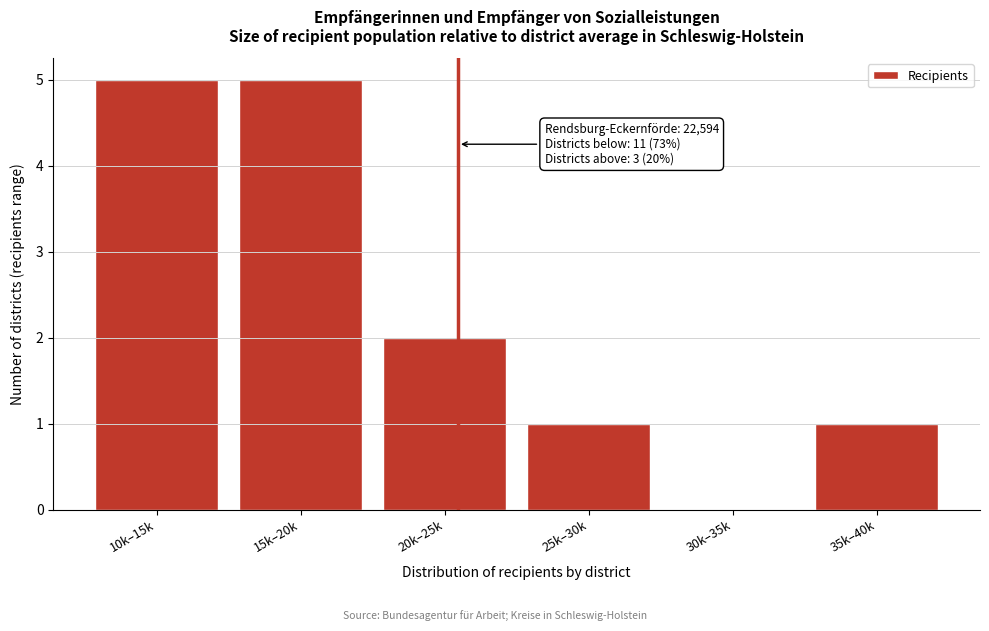

Reading right to left, extract all data points from this chart.

35k–40k=1	30k–35k=0	25k–30k=1	20k–25k=2	15k–20k=5	10k–15k=5